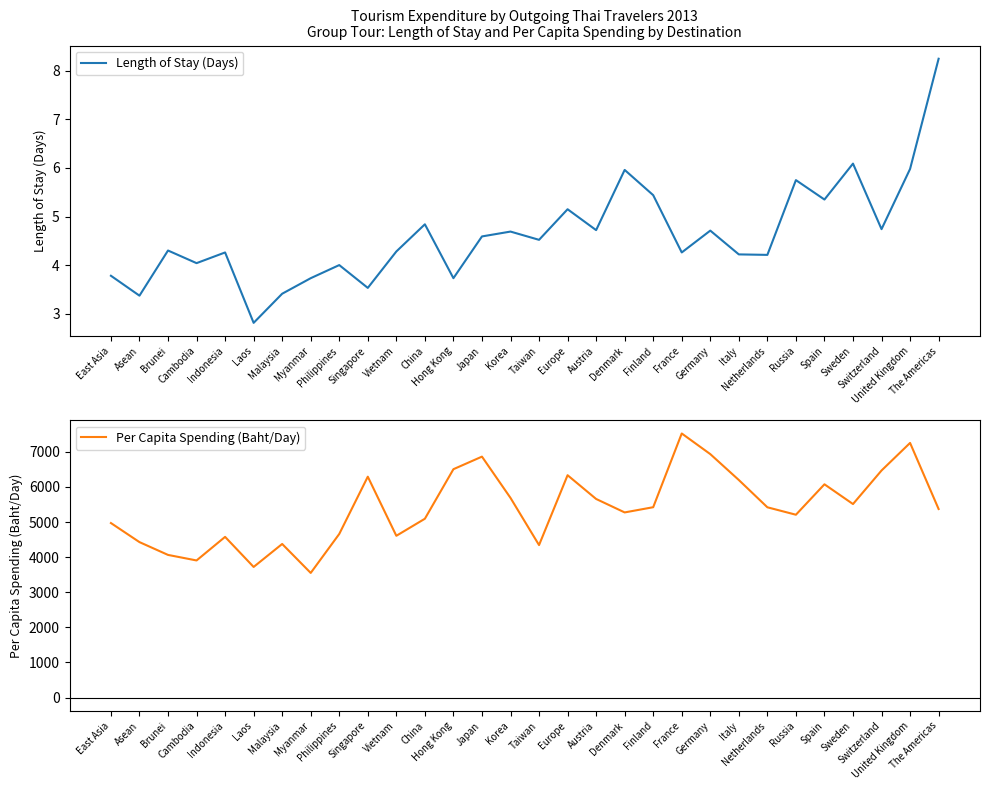

How many lines are shown in the chart?

2